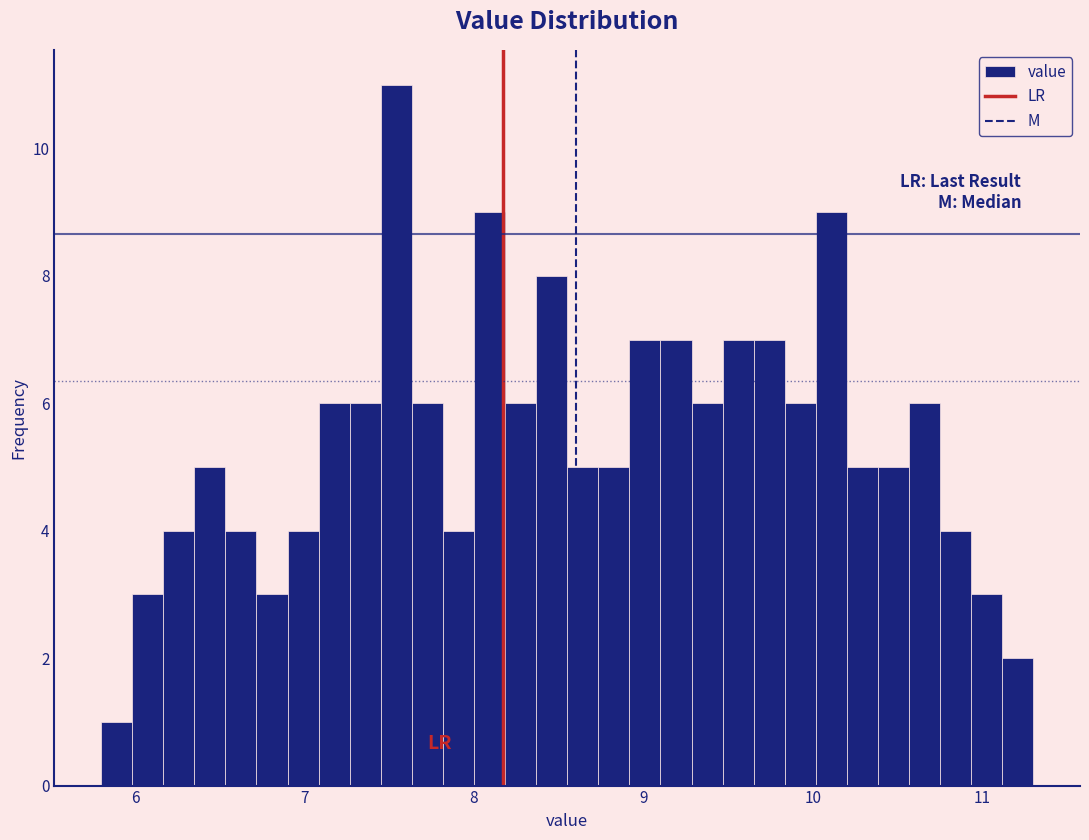

Read against the x-axis, roughly where is the centre of the tallest bar?

7.5